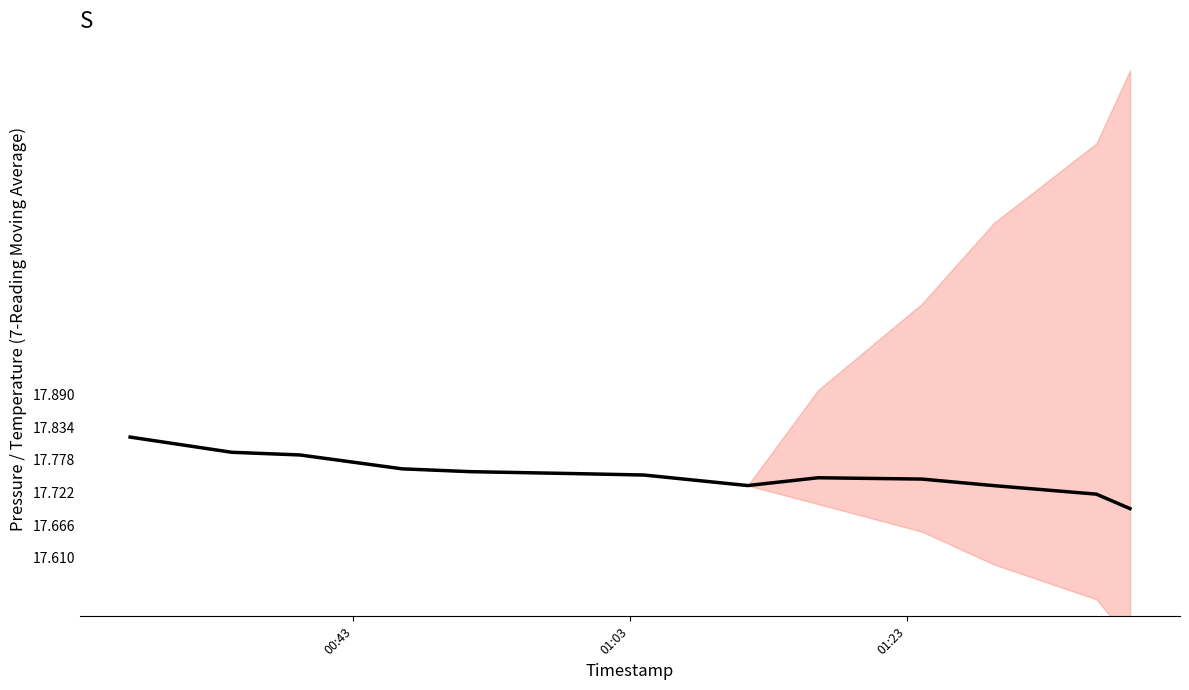

Does the chart display data point markers on the line(s)?

No